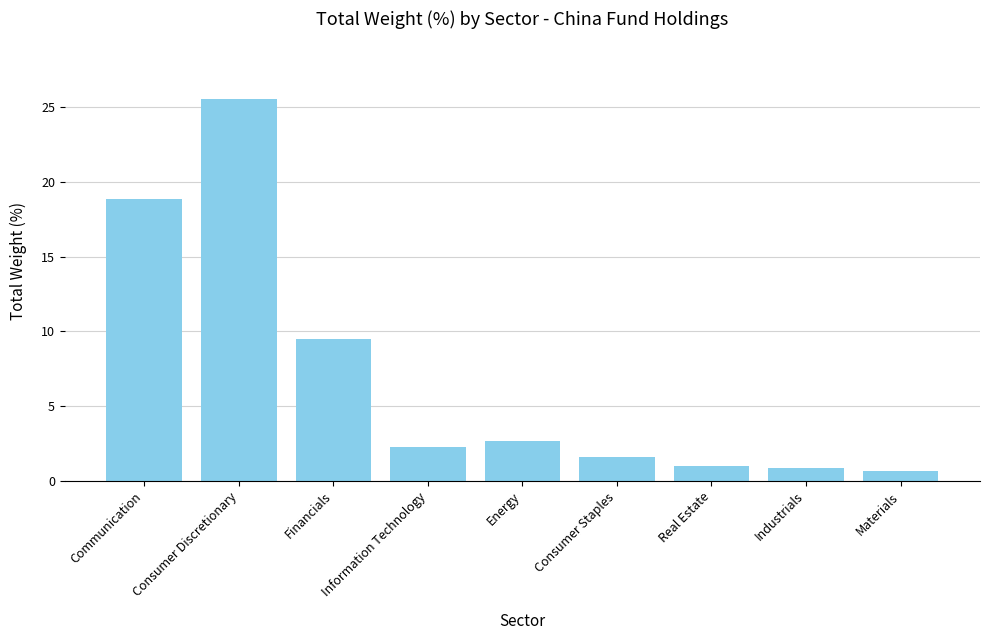

What is the greatest value displayed?

25.6